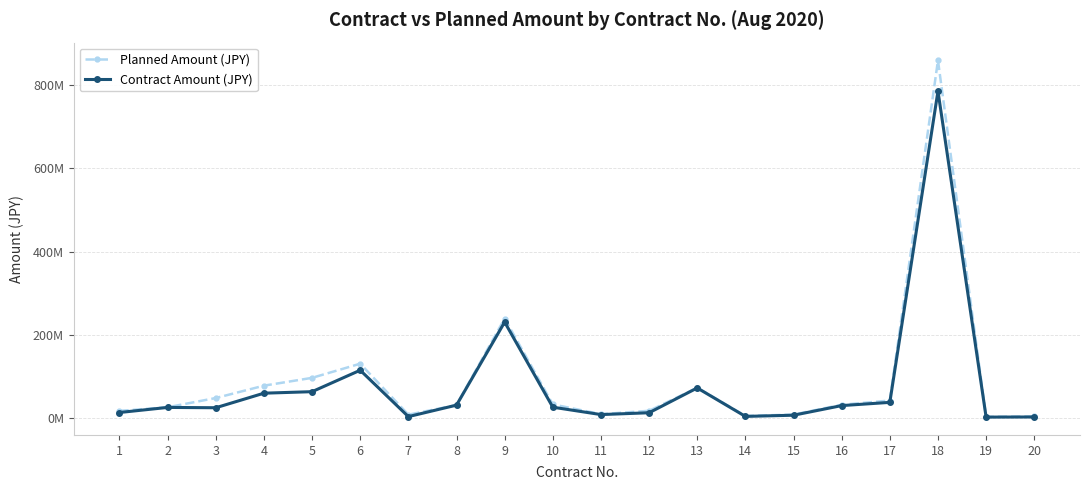

The Contract Amount (JPY) series shows 26950000 at 10. True or false?

True